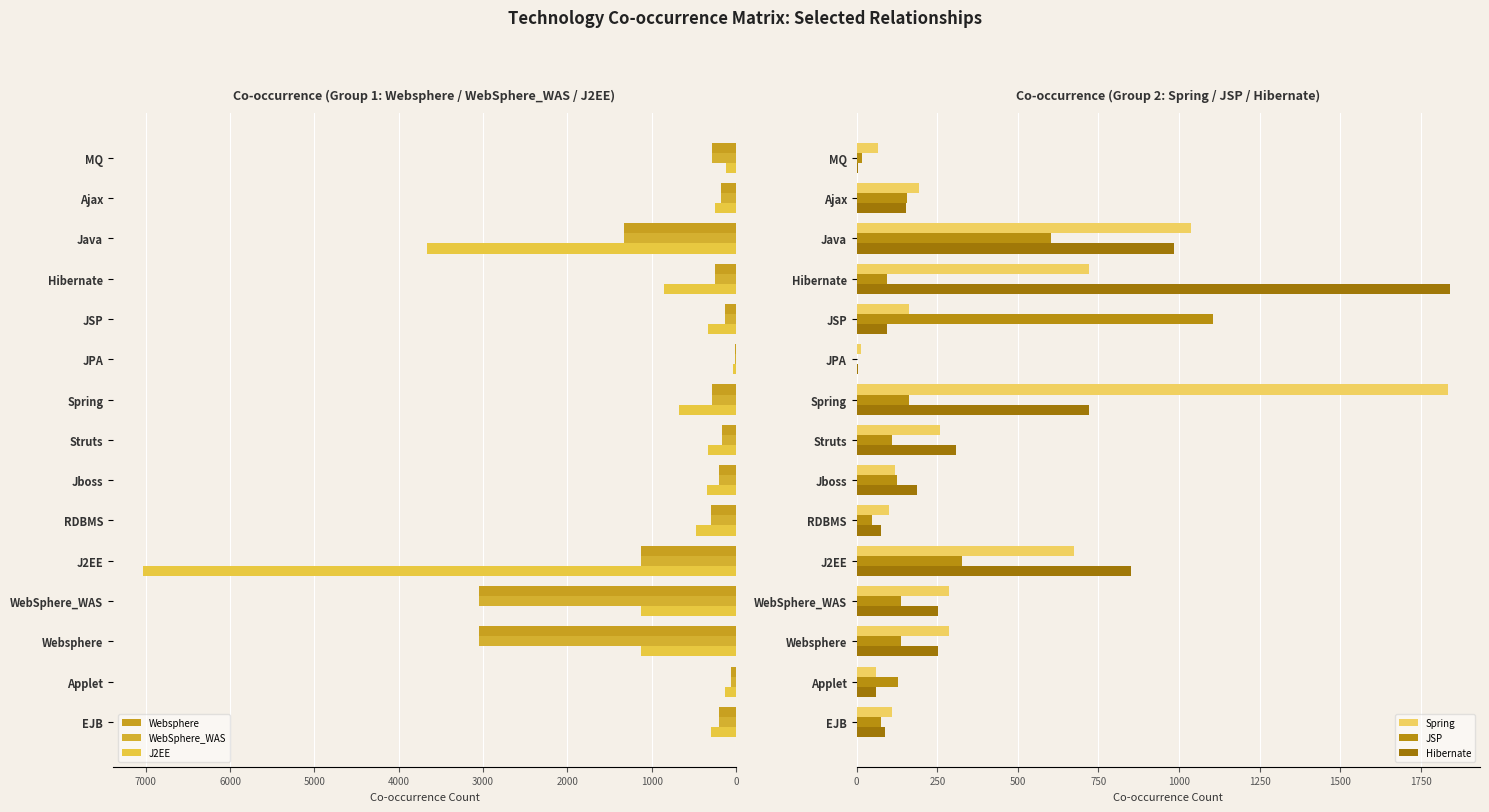

What is the difference between the second highest and second lowest values in the Hibernate series?

981